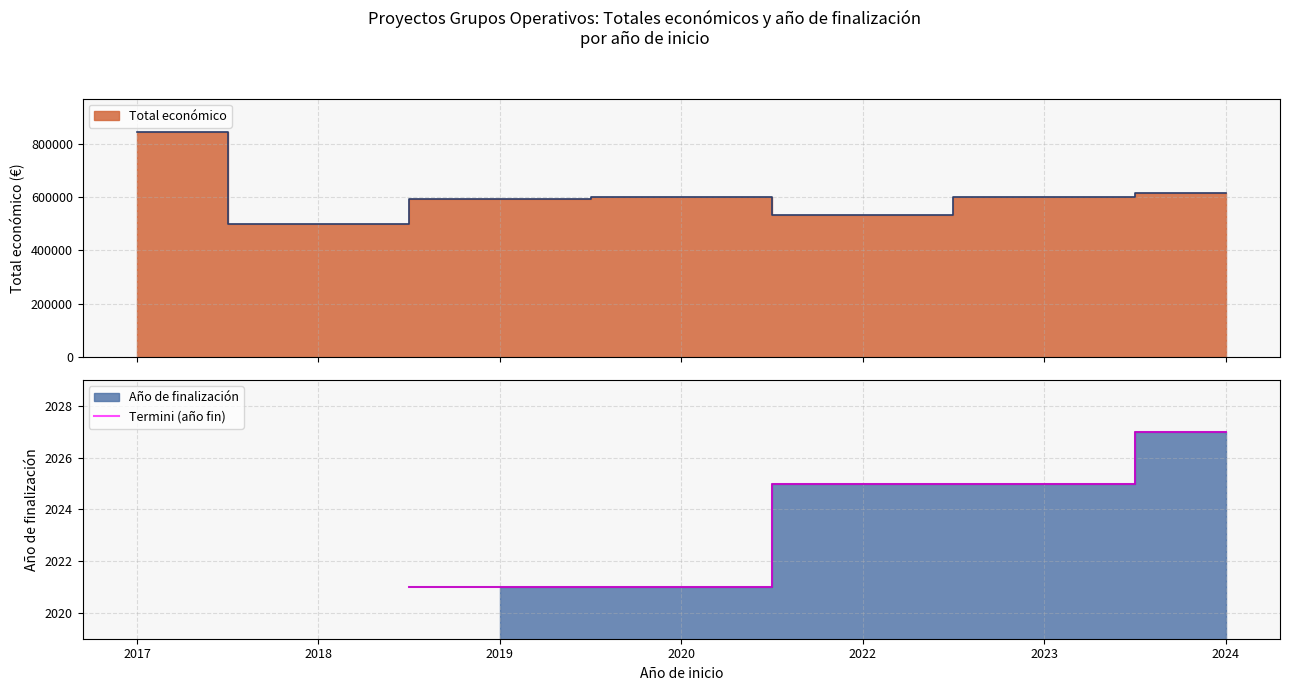

True or false: the data has more than 2 interior local peaks.

False